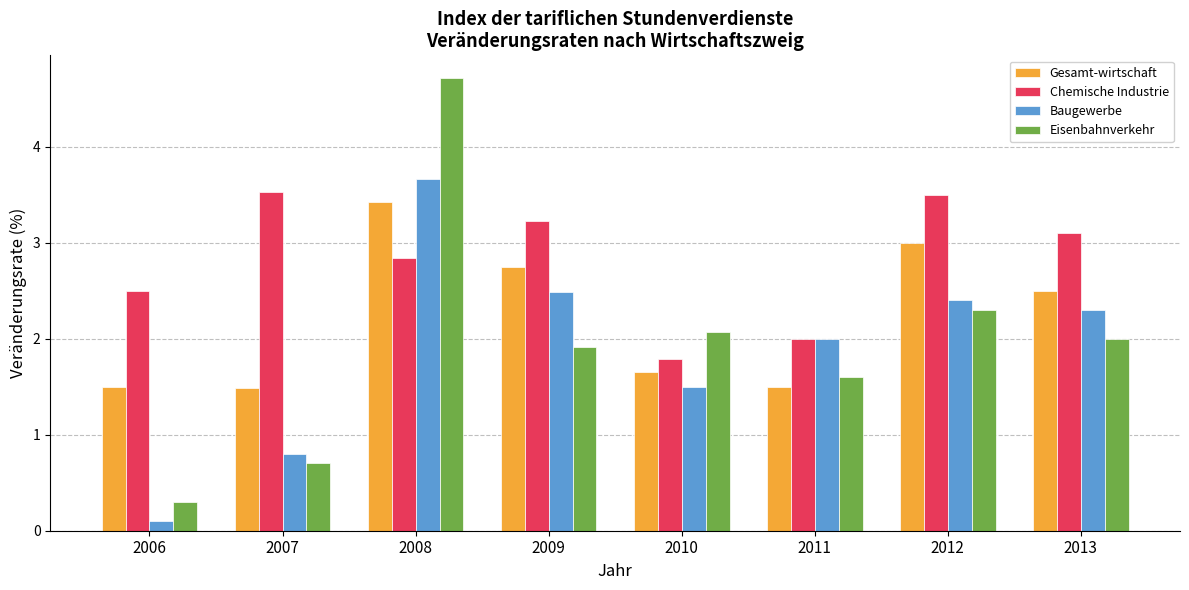

Is the value of Eisenbahnverkehr at 2006 greater than the value of Baugewerbe at 2006?

Yes